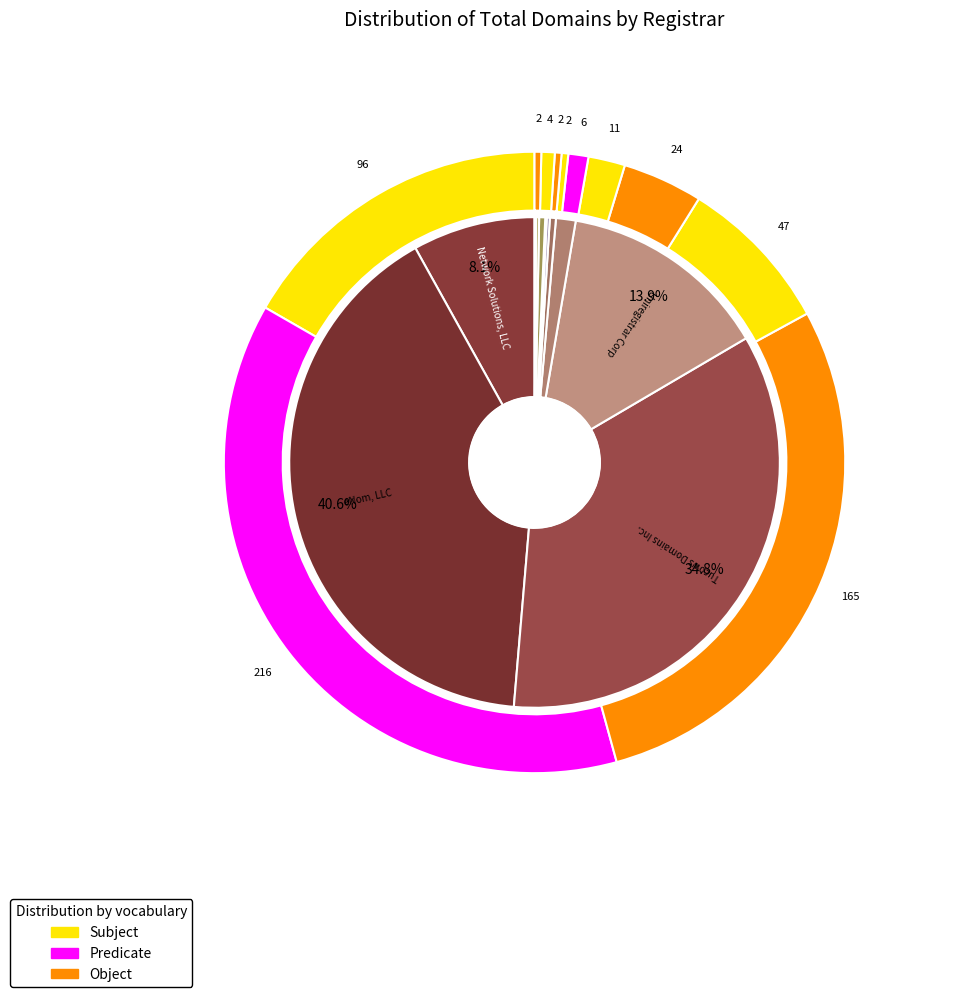

Rank the categories by total-nameservers value from lowest to highest.

BR domain Inc., Metaregistrar BV, Secura GmbH, Easyspace Limited, Paragon Internet Group Ltd, Synergy Wholesale Pty Ltd, Melbourne IT Ltd, Uniregistrar Corp, Network Solutions, LLC, Tucows Domains Inc., eNom, LLC